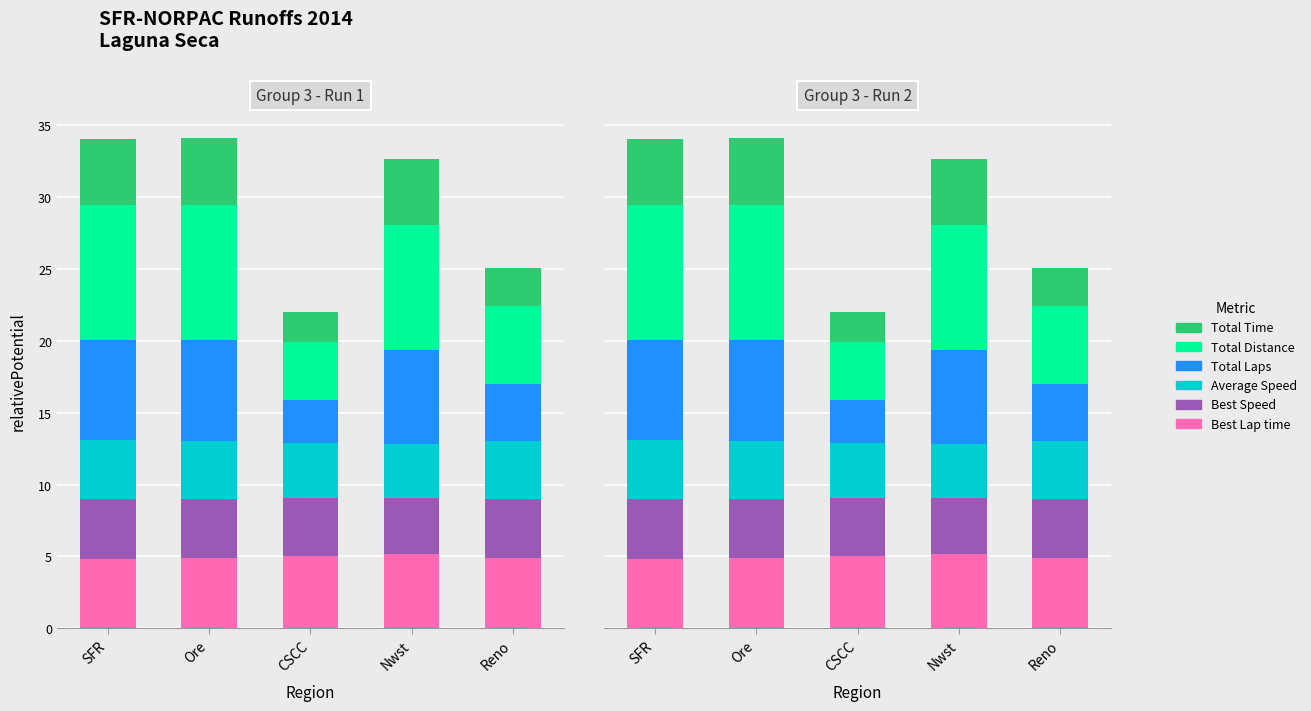

At which category is the sum across all series the highest?

Ore